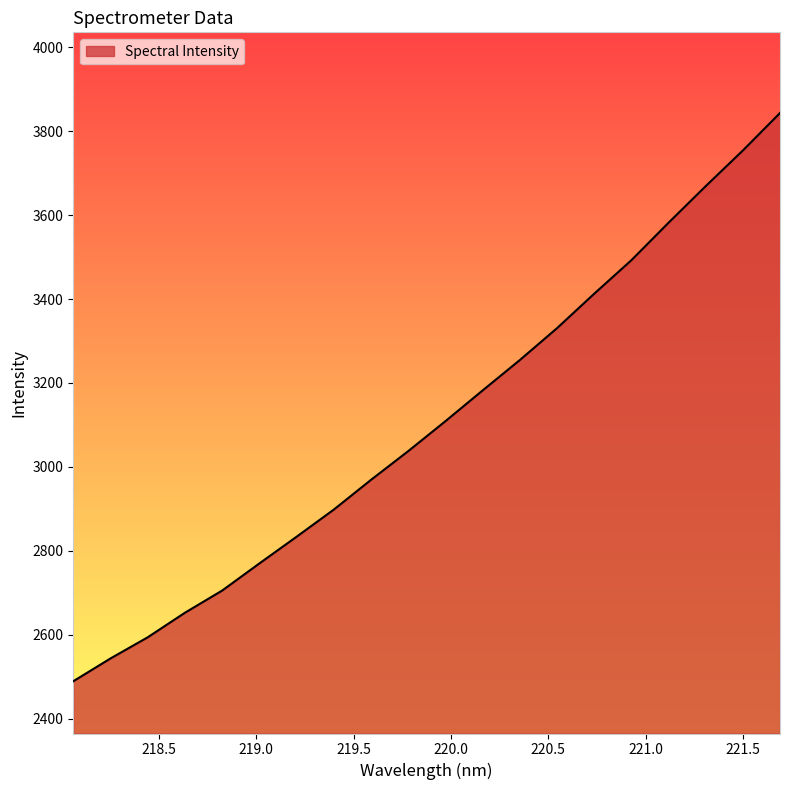

What is the difference between the maximum and minimum values?

1353.5